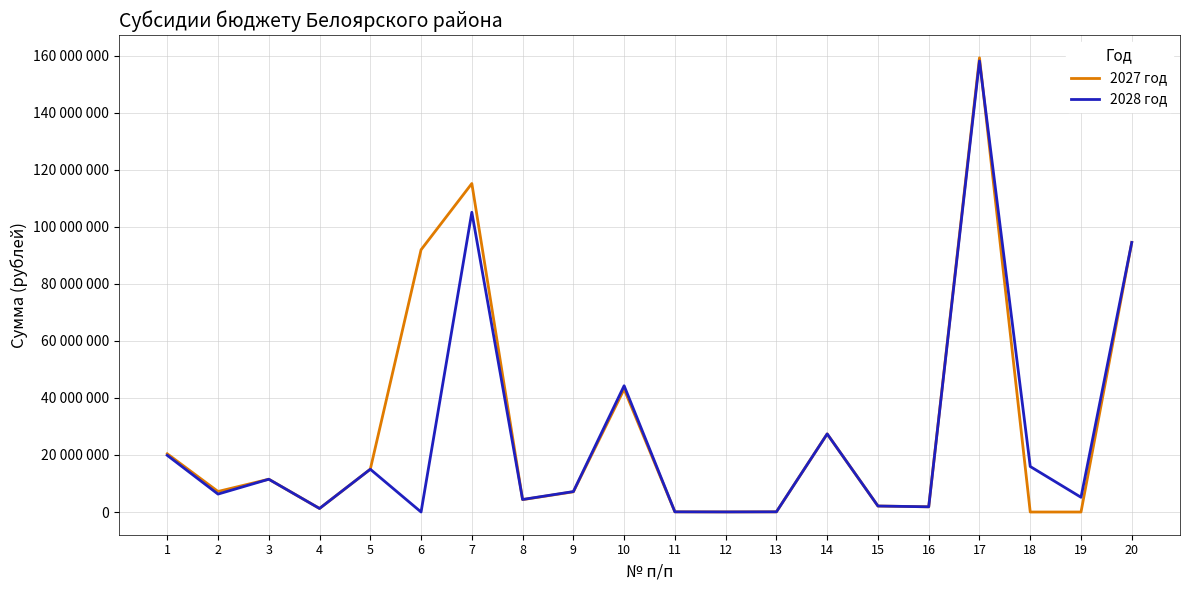

Is this an area chart (filled region under the line)?

No